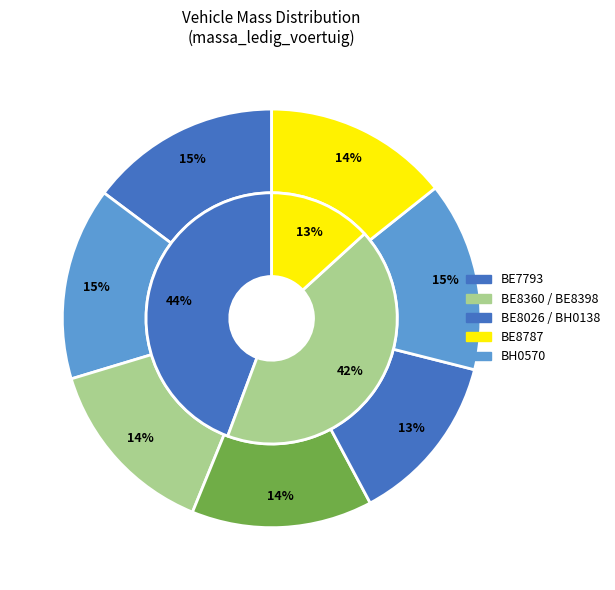

Rank the categories by value from lowest to highest.

BE8787, BE8398, BE8360, BH0570, BH0138, BE7793, BE8026